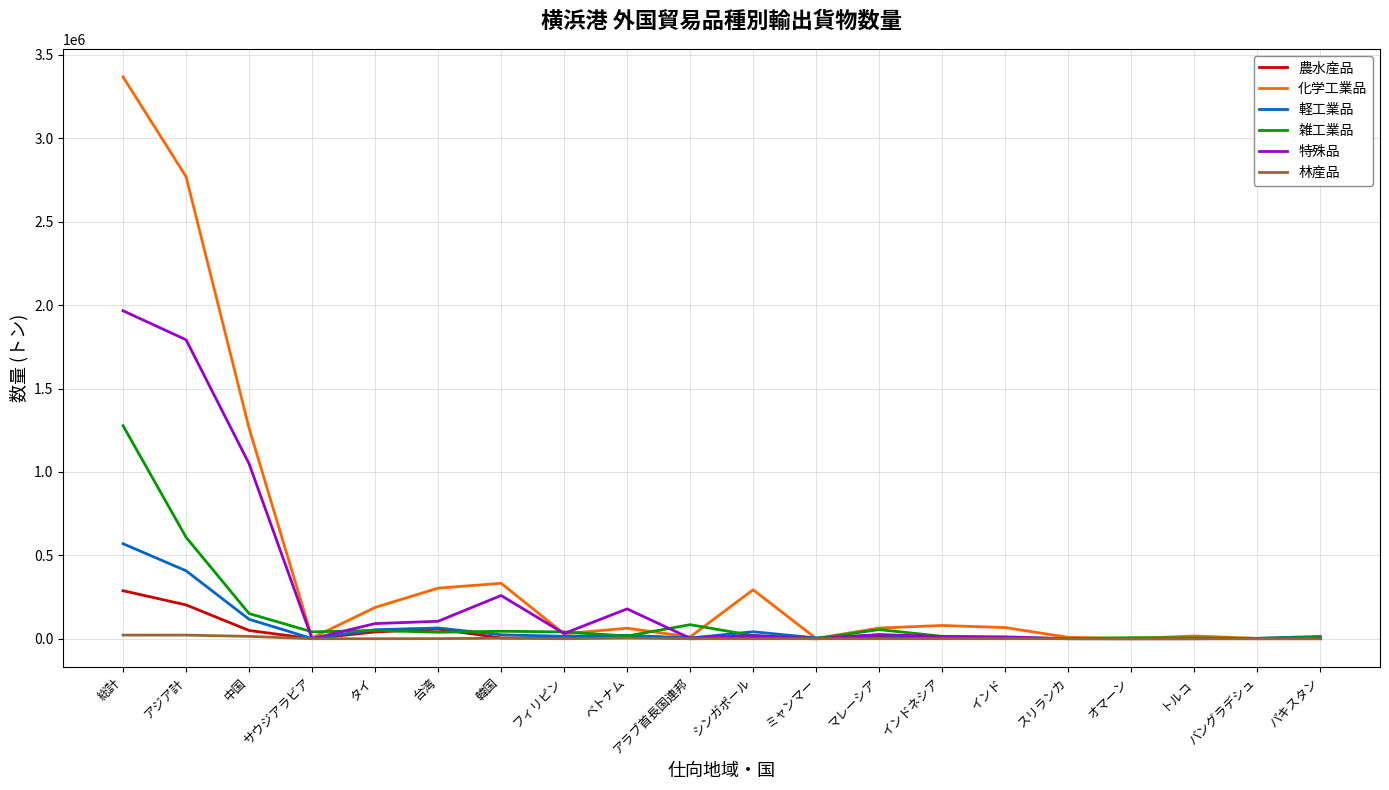

The value of 農水産品 at スリランカ is 658. True or false?

True